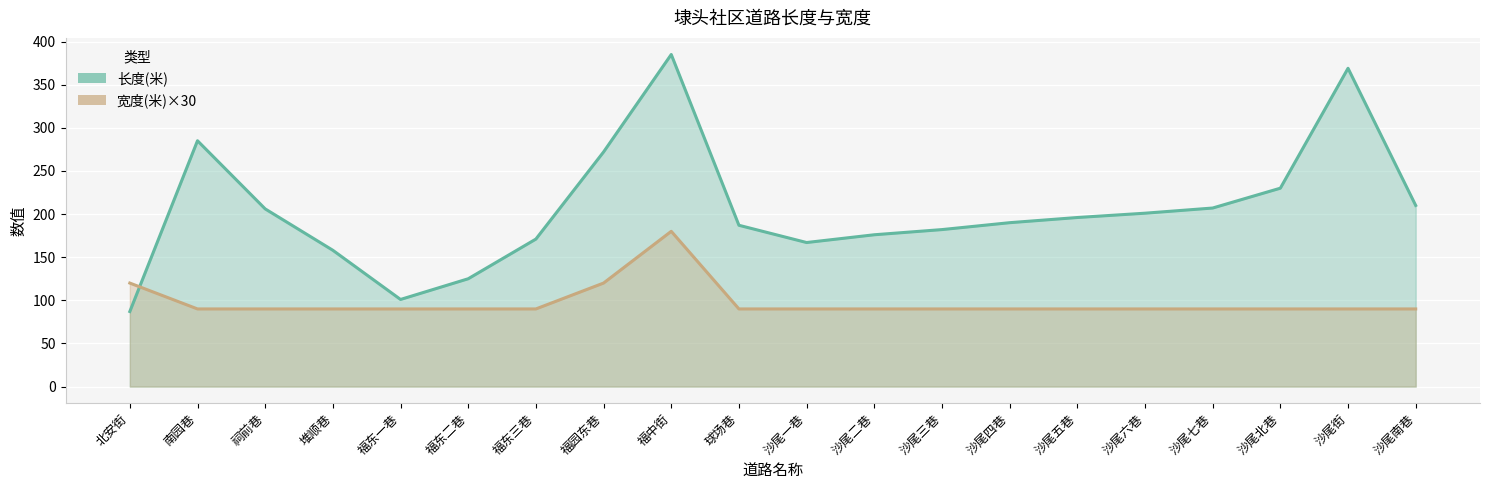

What is the difference between the 宽度(米) values at 北安街 and 沙尾街?

30